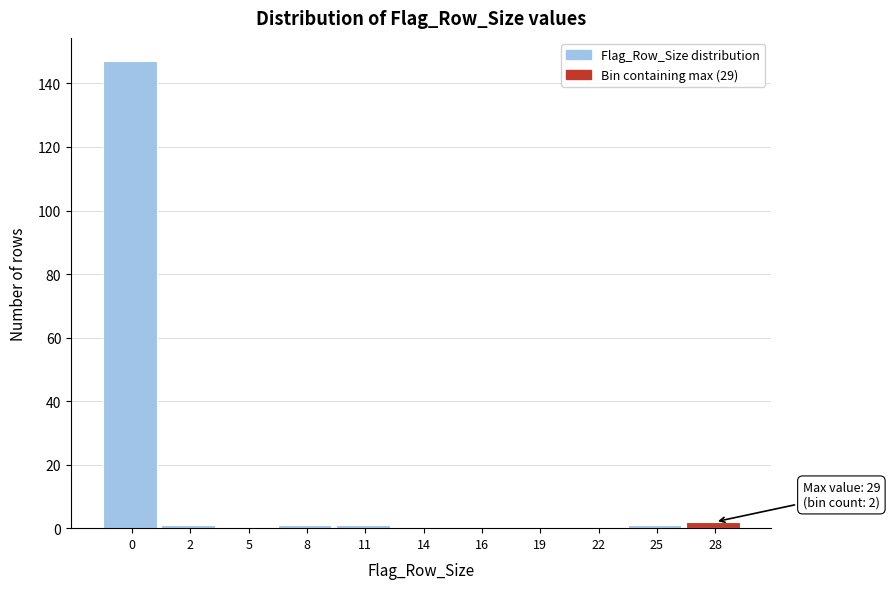

Reading right to left, list all the values displayed in this chart.

28=2	25=1	22=0	19=0	16=0	14=0	11=1	8=1	5=0	2=1	0=147